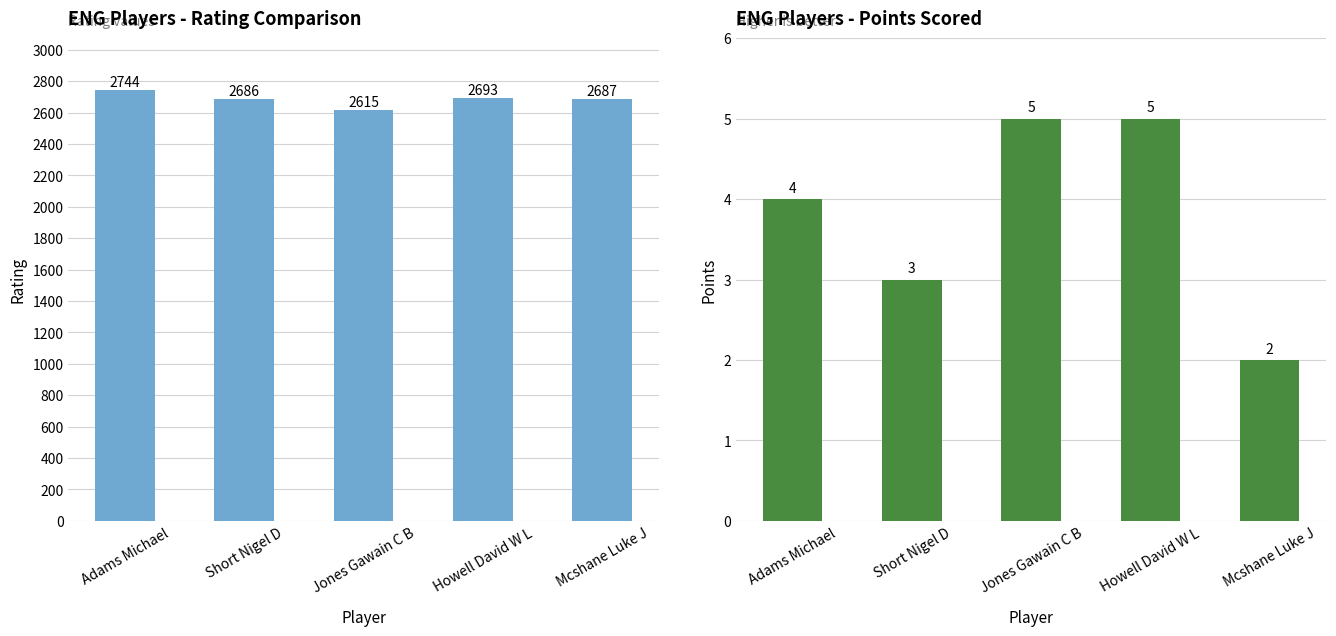

At which category is the sum across all series the highest?

Adams Michael